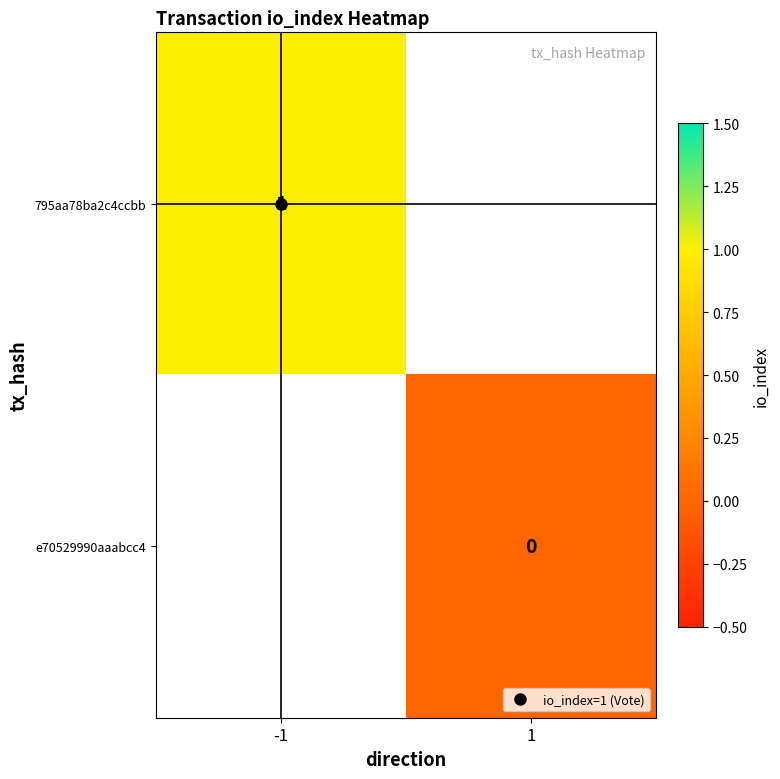

Rank the categories by 795aa78ba2c4ccbb value from highest to lowest.

-1, 1